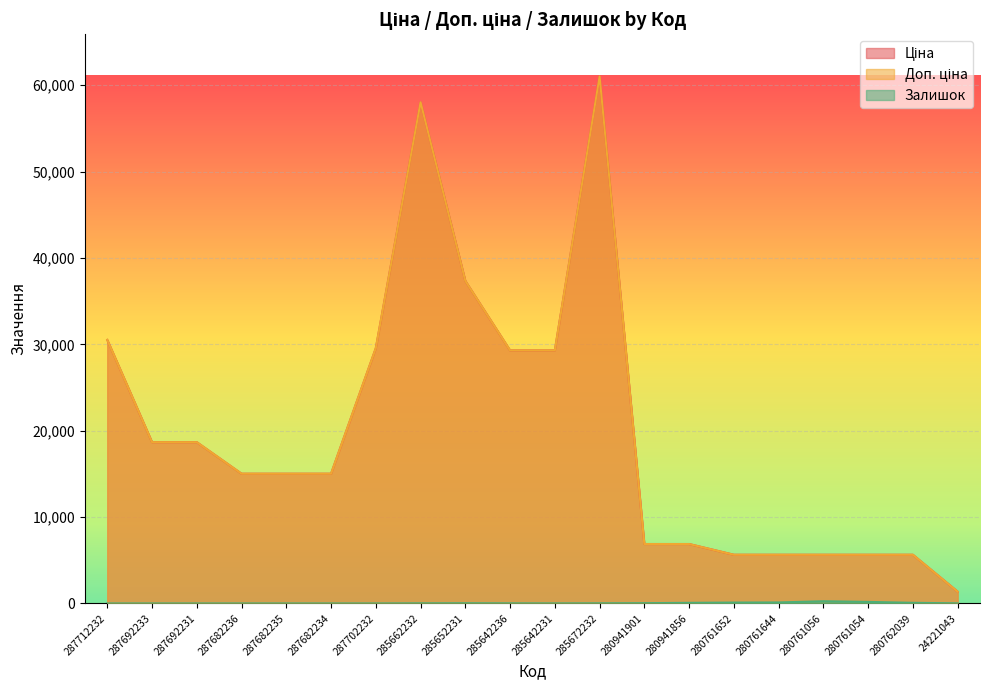

What are all the series names shown in the legend?

Ціна, Доп. ціна, Залишок